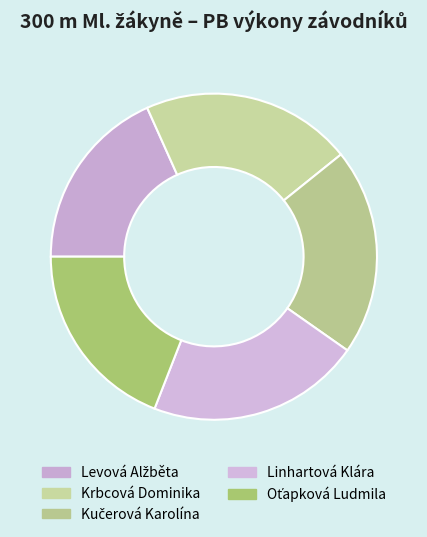

To the nearest percent, what is the difference between the Levová Alžběta and Kučerová Karolína slice percentages?

2%